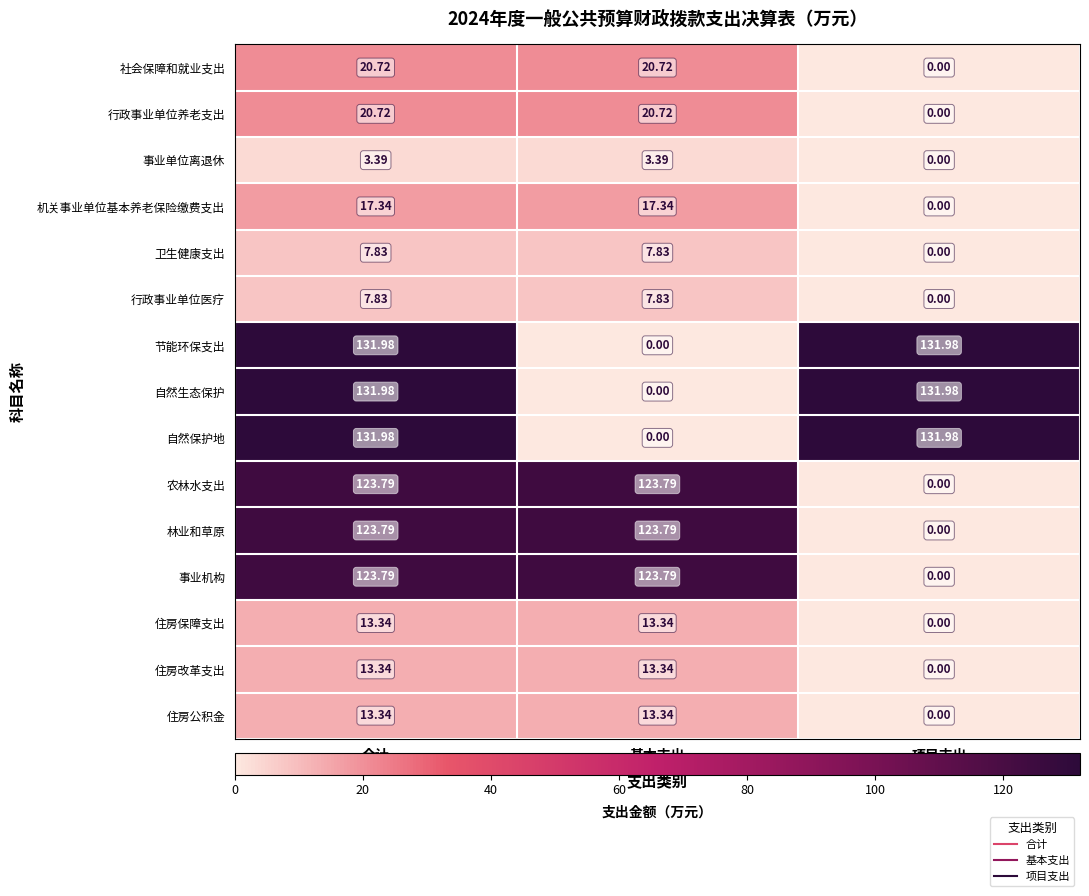

Which category has the lowest value in the 节能环保支出 series?

基本支出